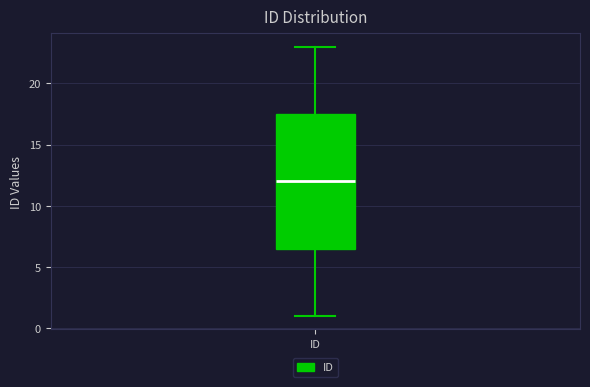

Transcribe this box plot: give where the median line is, the range the box spans, and where the two whiskers end, as read against the y-axis. The values are not printed on the chart, so give them approximately, as read against the axis.

median 12.0, box 6.5 to 17.5, whiskers 1.0 to 23.0